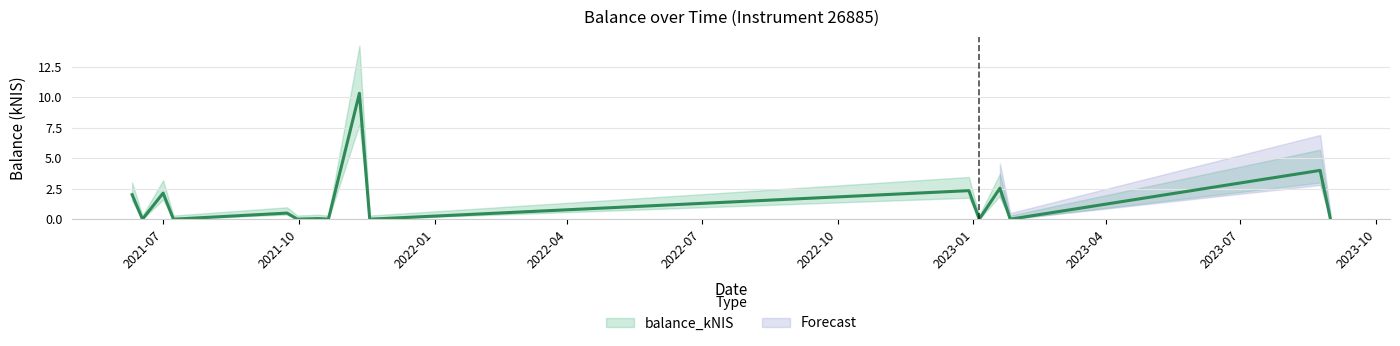

List the labels in order of value, largest first.

2021-11-11, 2023-08-24, 2023-01-19, 2022-12-29, 2021-07-01, 2021-06-10, 2021-09-23, 2021-10-14, 2021-06-17, 2021-07-08, 2021-09-30, 2021-10-21, 2021-11-18, 2023-01-05, 2023-01-26, 2023-08-31